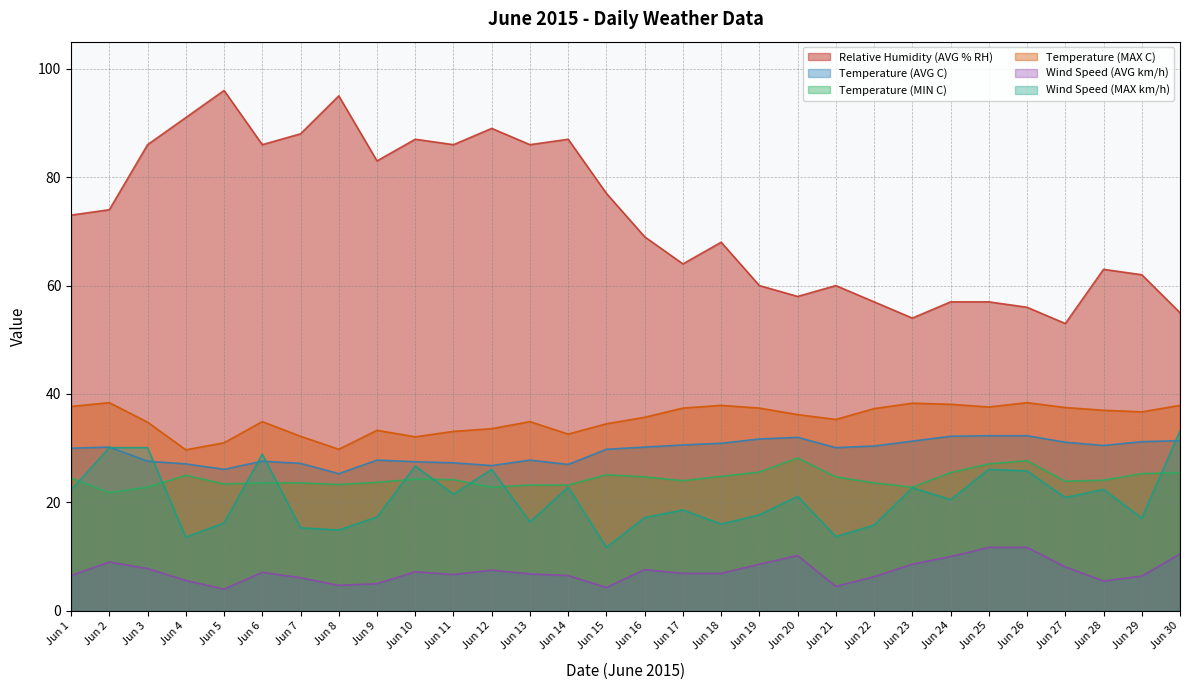

True or false: Wind Speed (AVG km/h) has a value of 3.1 at Jun 4.

False